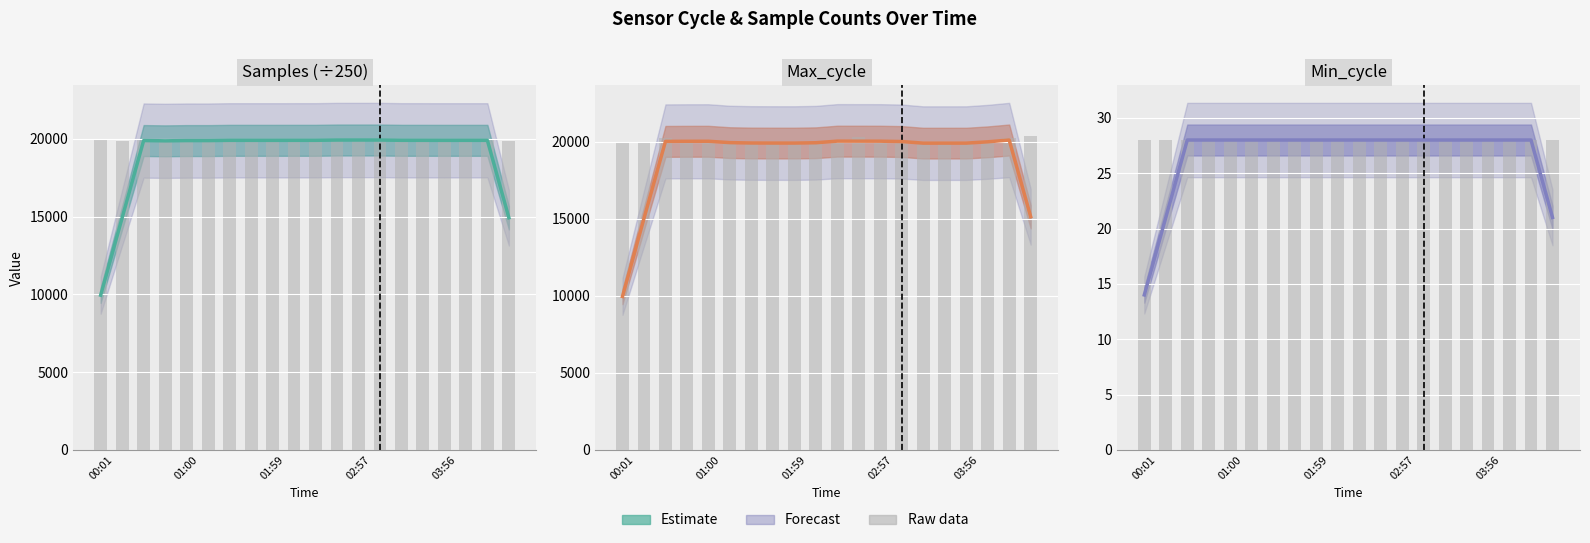

What is the lowest value of the Max_cycle series?

9957.0